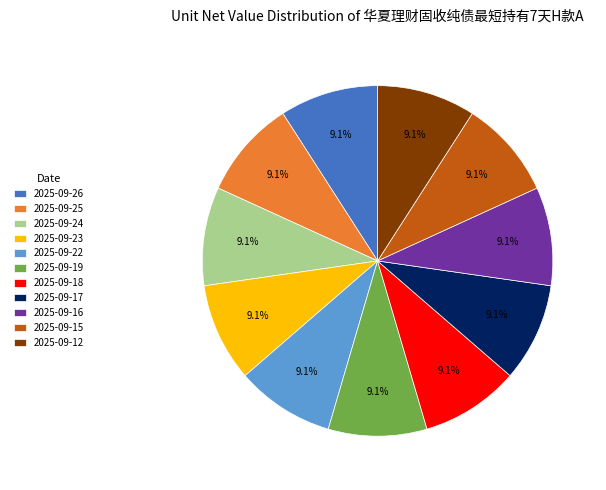

To the nearest percent, what portion does 2025-09-15 represent?

9%